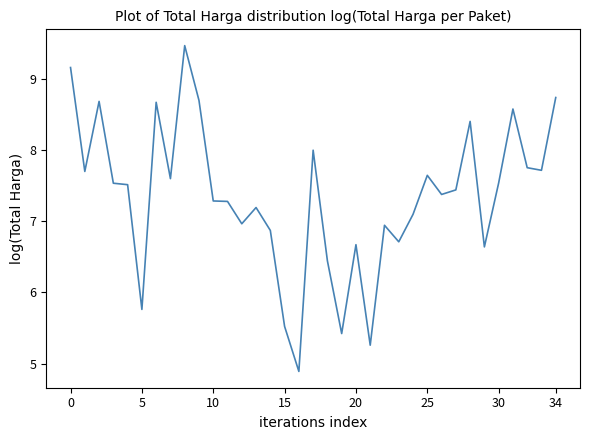

What is the greatest value displayed?

9.5